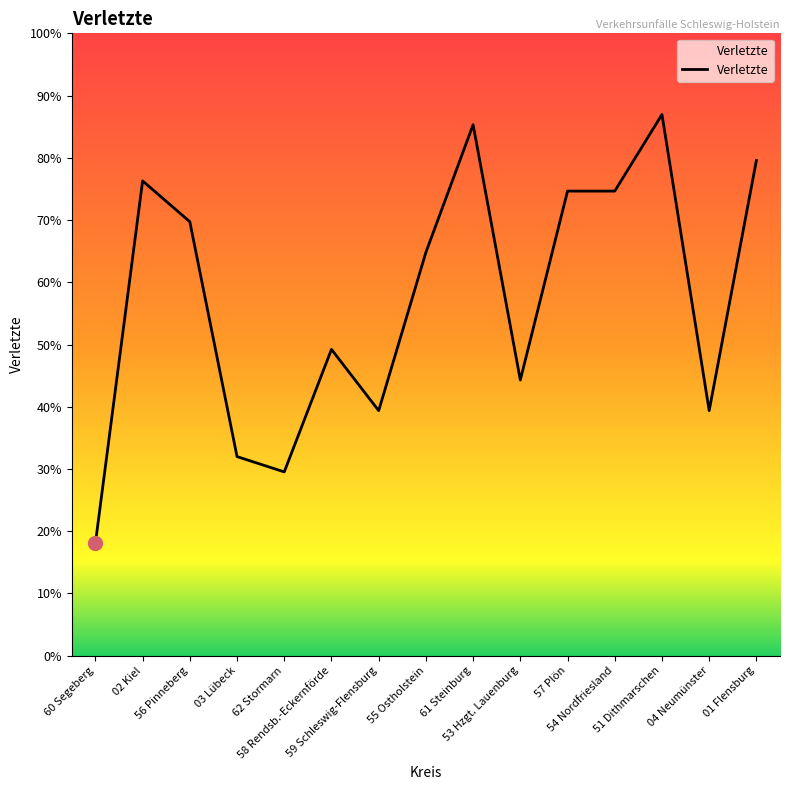

True or false: the data shows 128 at 54 Nordfriesland.

False